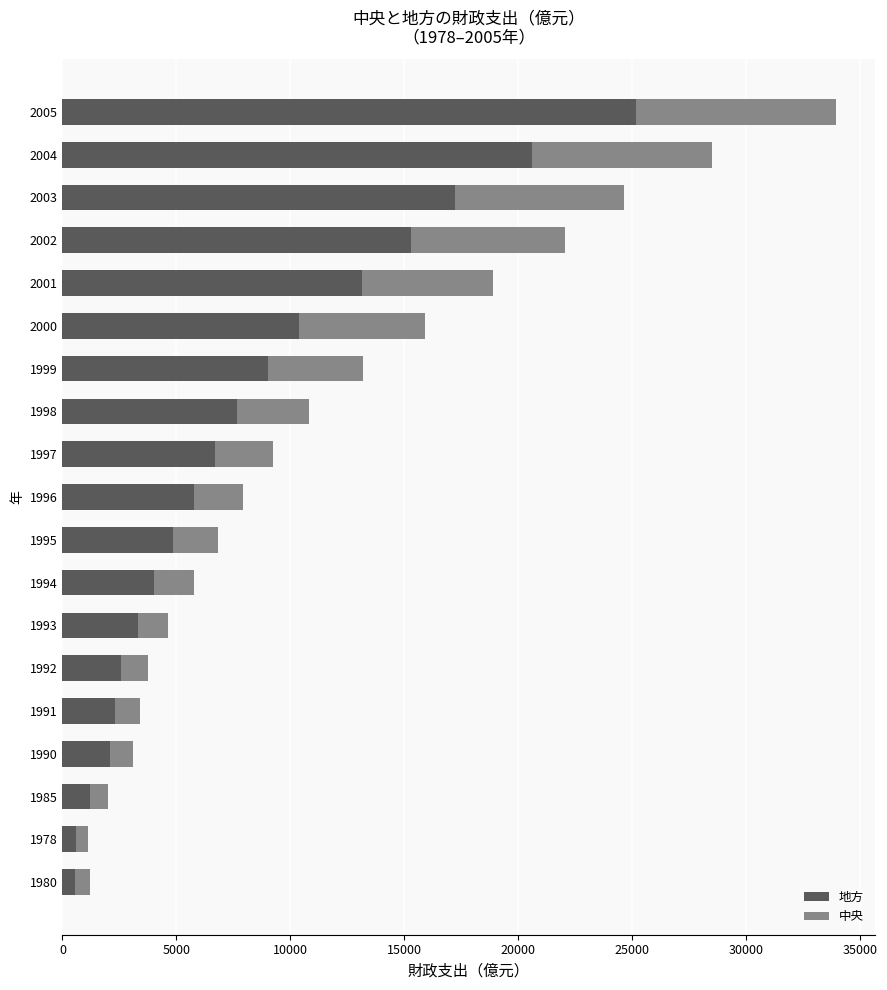

At which label is 地方 closest to 12858?

2001